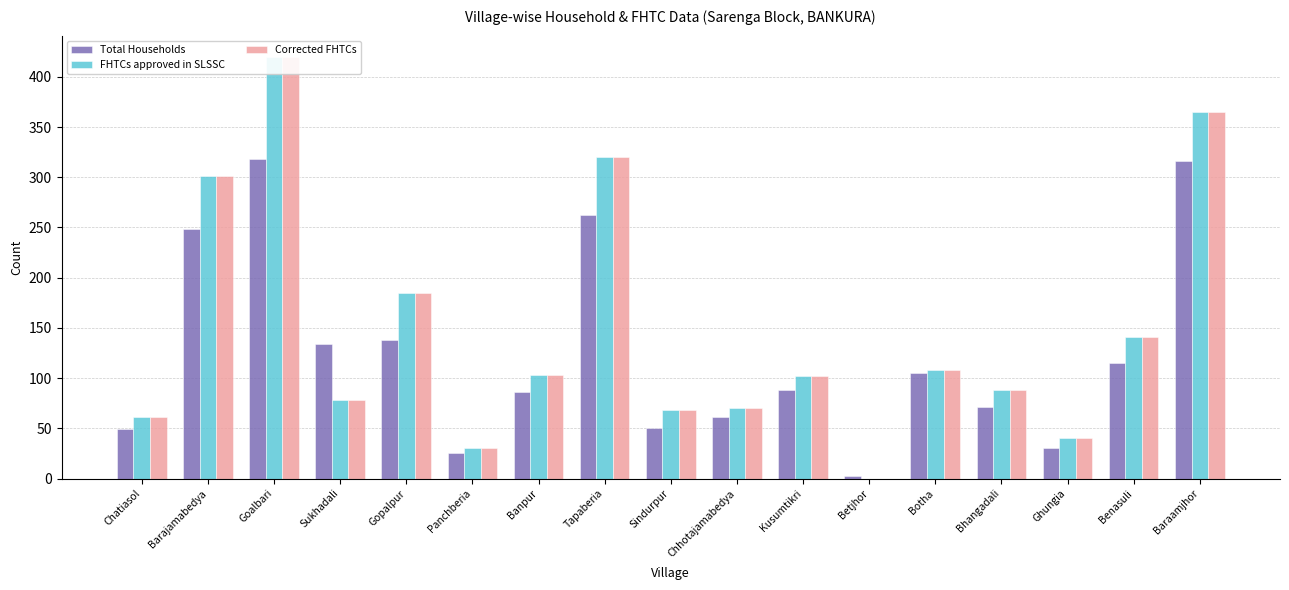

Does the chart contain any negative values?

No